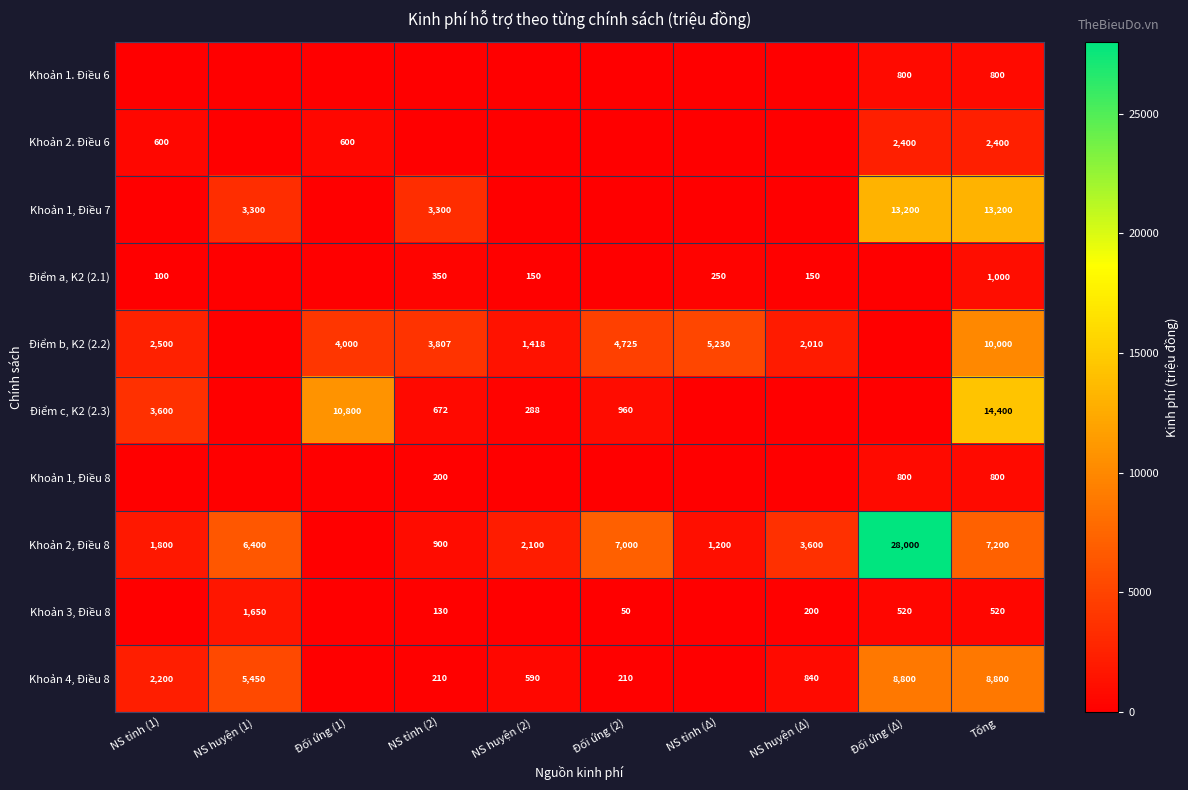

What is the sum of the Khoản 2, Điều 8 values at Tổng and NS tỉnh (Δ)?

8400